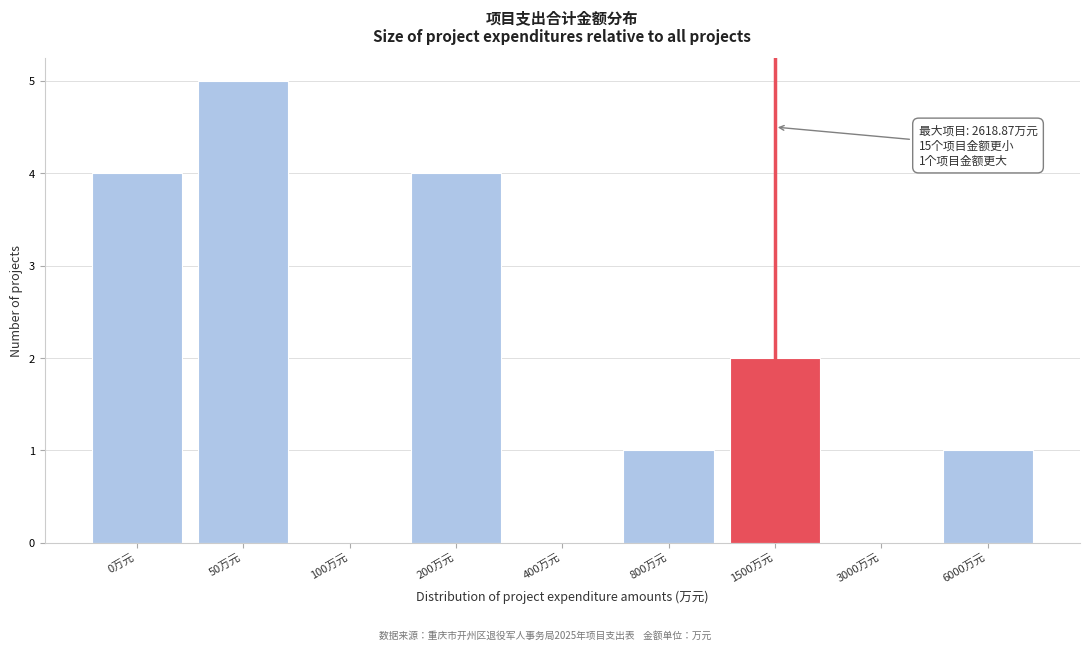

Reading left to right, extract all data points from this chart.

0万元=4	50万元=5	100万元=0	200万元=4	400万元=0	800万元=1	1500万元=2	3000万元=0	6000万元=1